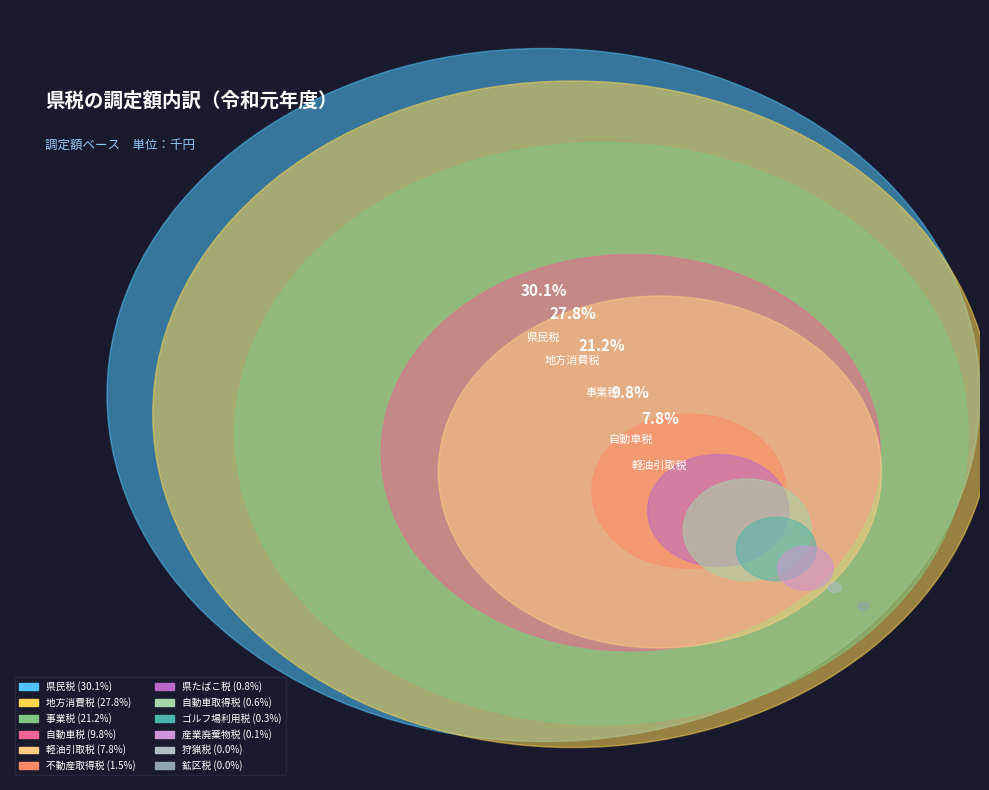

To the nearest percent, what percentage of the pie is 事業税?

21%